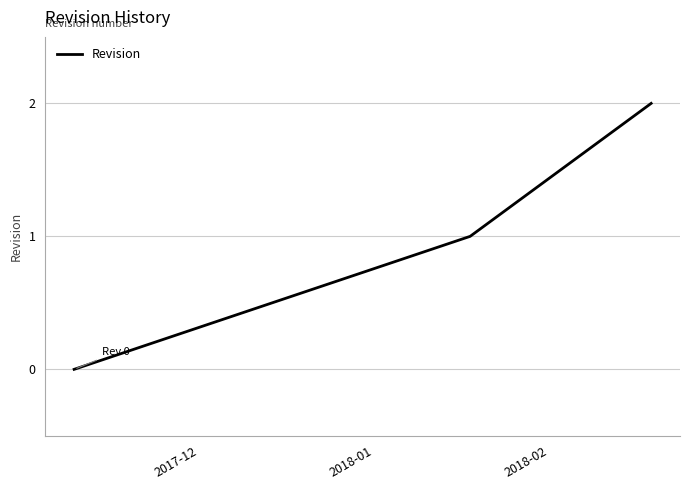

What is the sum of all values?

3